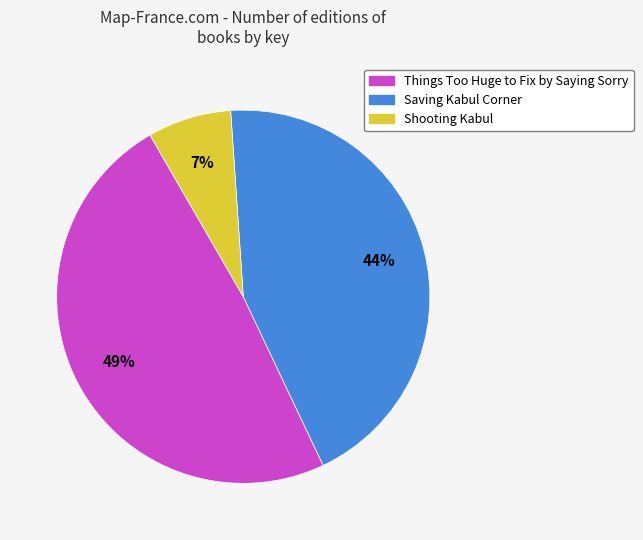

To the nearest percent, what is the combined percentage of Shooting Kabul and Saving Kabul Corner?

51%